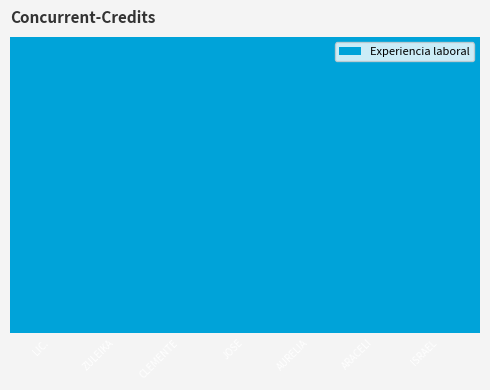

How many values exceed 4?

3